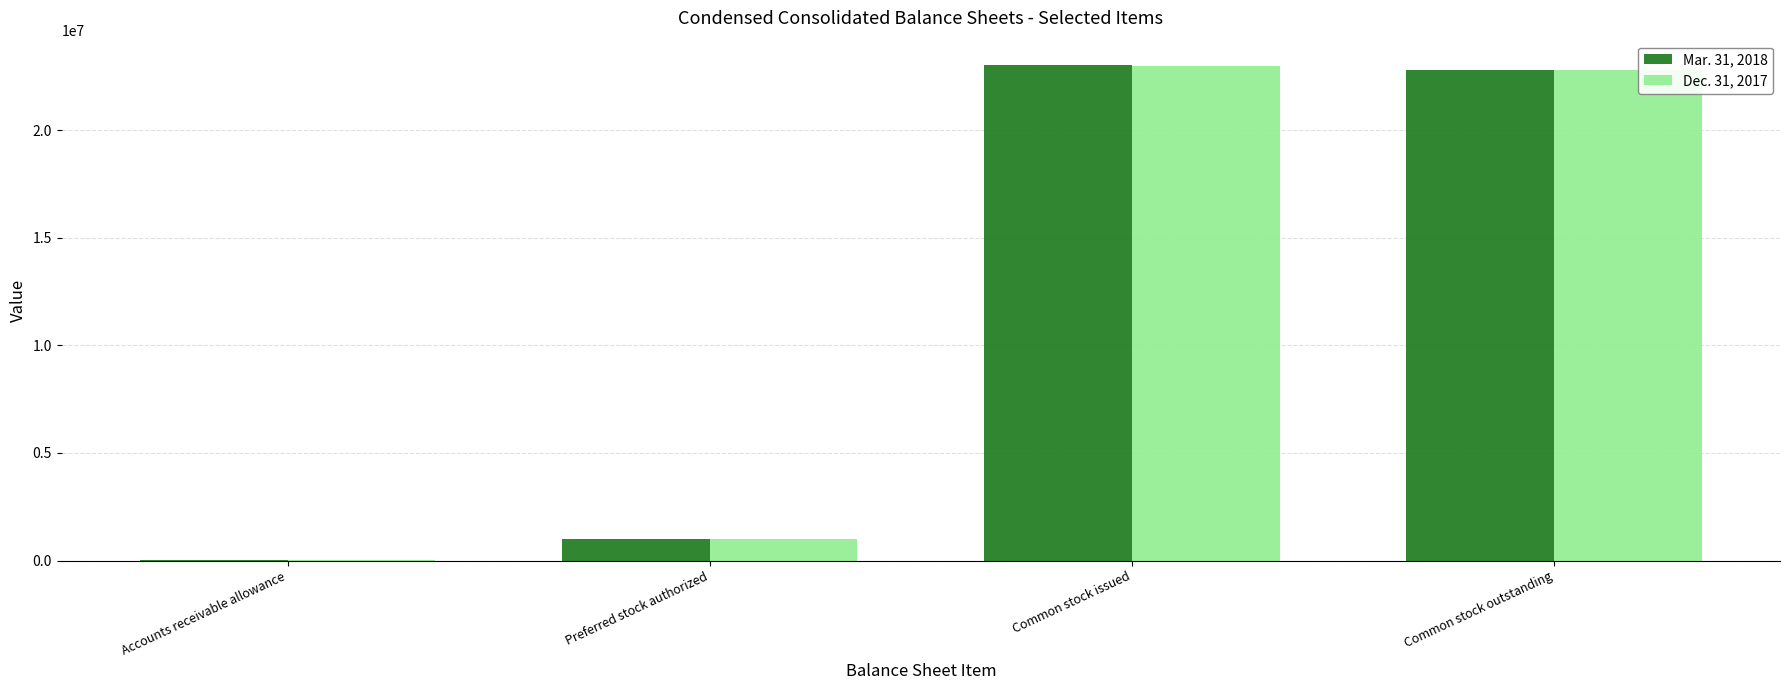

What is the total value across all series at Common stock outstanding?

45554249